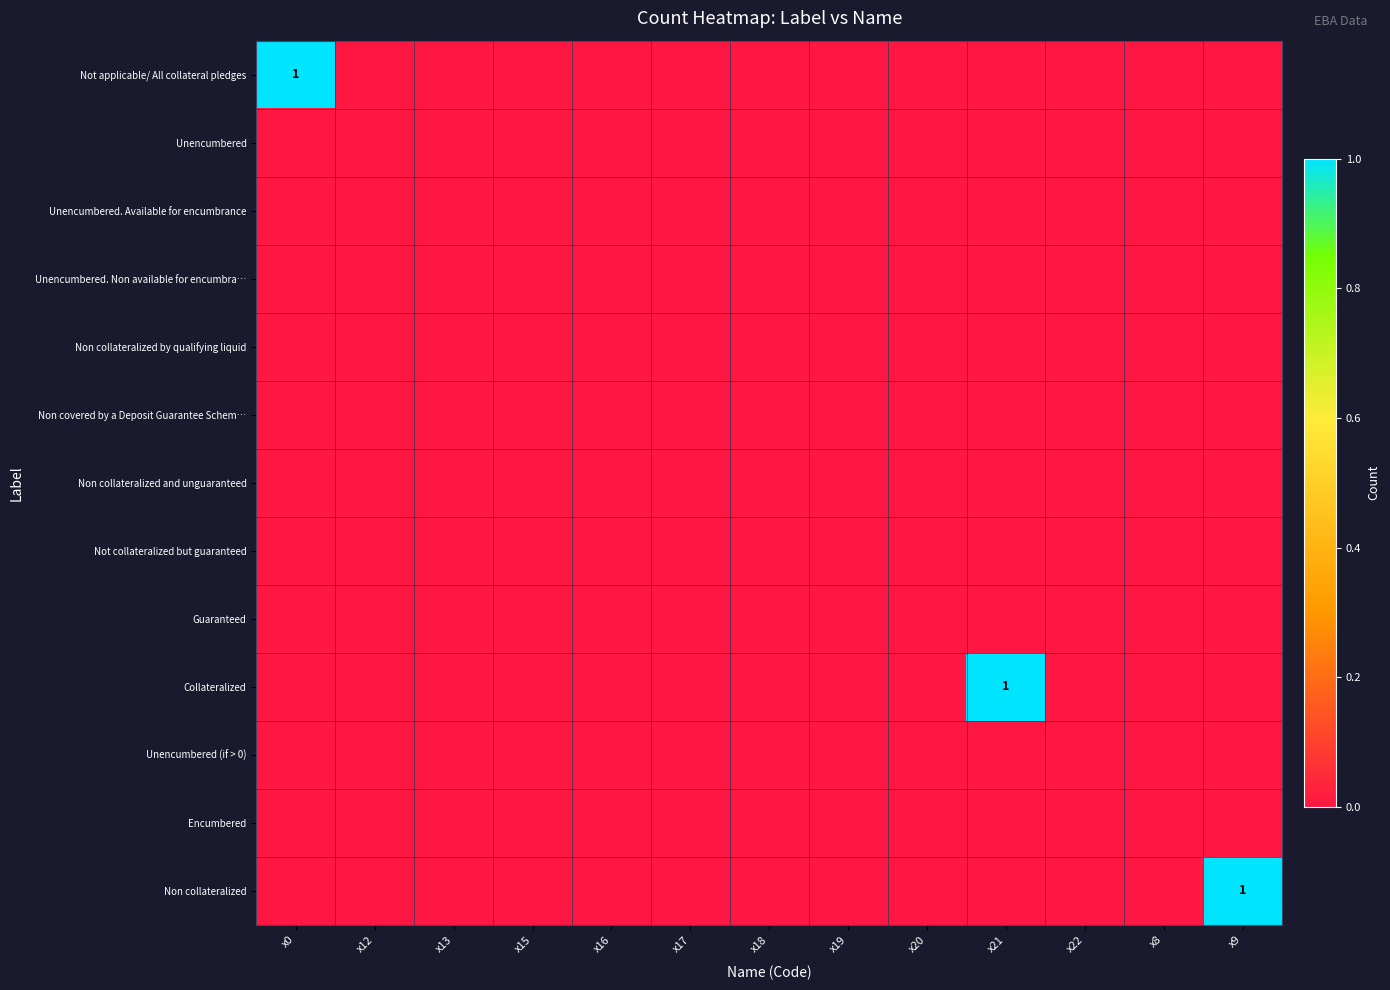

Which category has the lowest value in the Not collateralized but guaranteed series?

x0